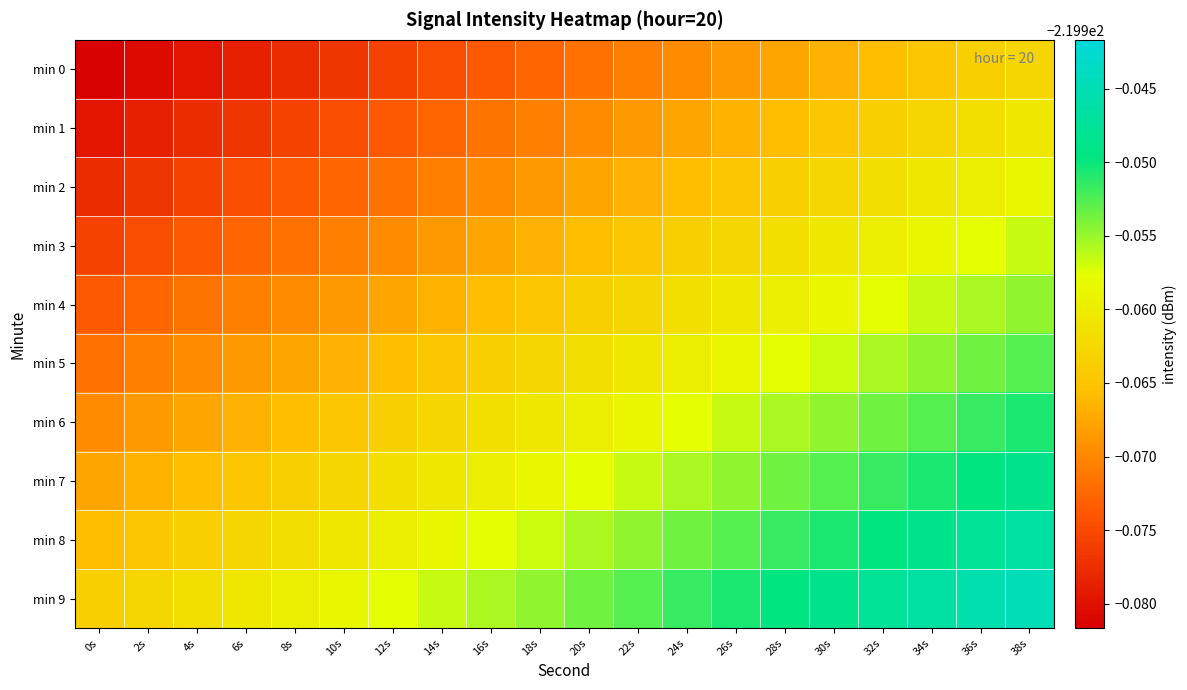

Count the number of categories in the chart.

20